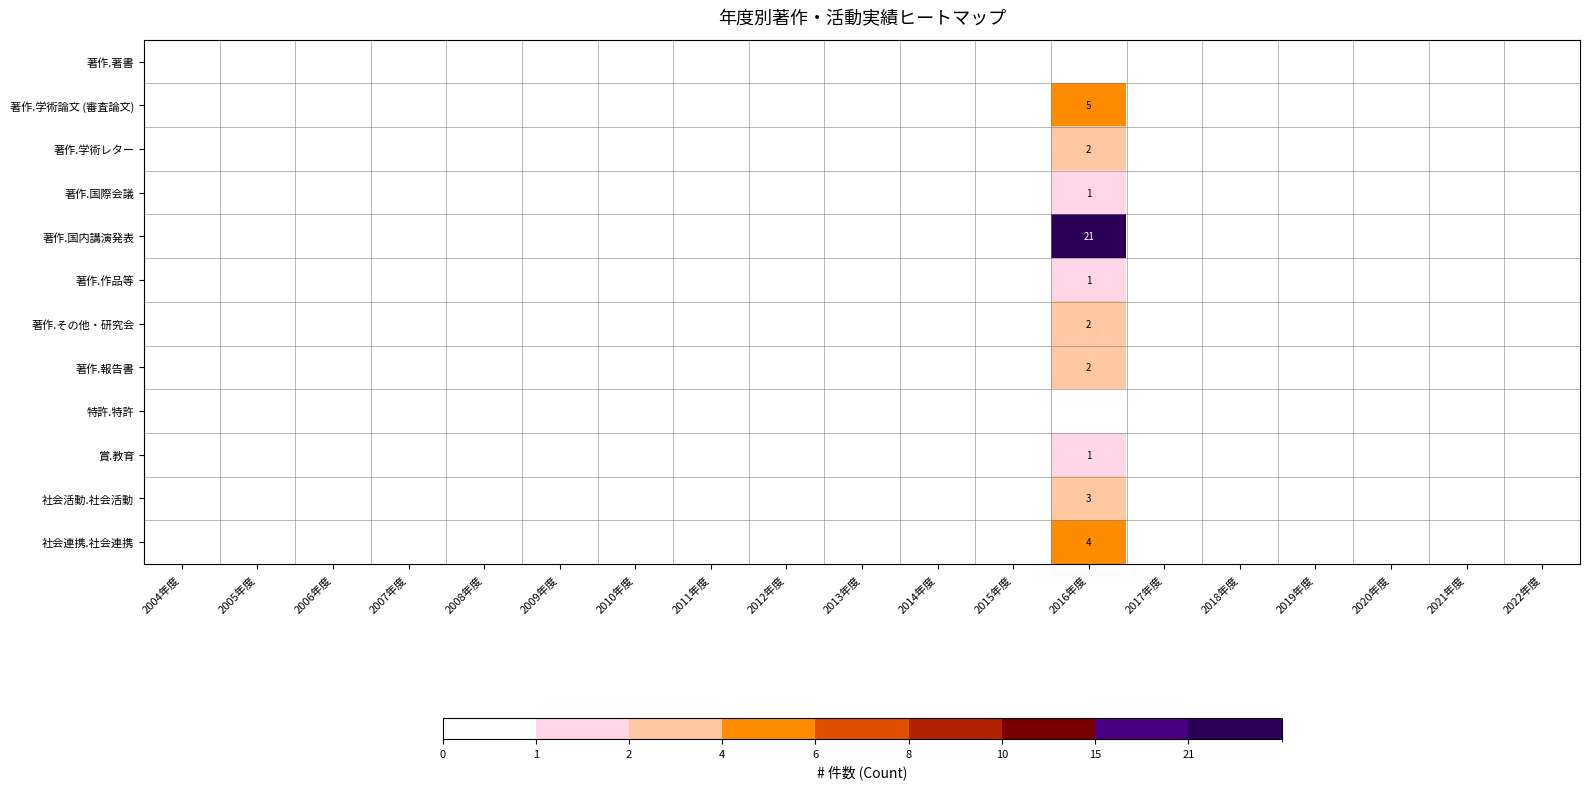

List the series in order of their peak value, highest first.

著作.国内講演発表, 著作.学術論文 (審査論文), 社会連携.社会連携, 社会活動.社会活動, 著作.学術レター, 著作.その他・研究会, 著作.報告書, 著作.国際会議, 著作.作品等, 賞.教育, 著作.著書, 特許.特許